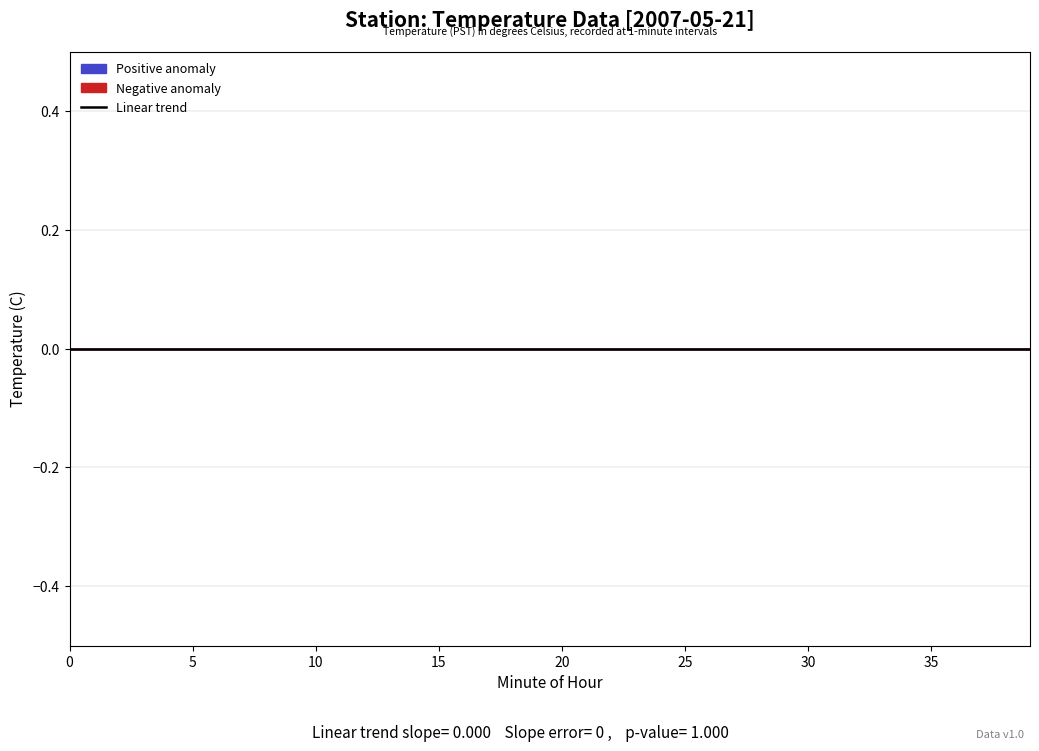

Between 12 and 4, which is larger?

12